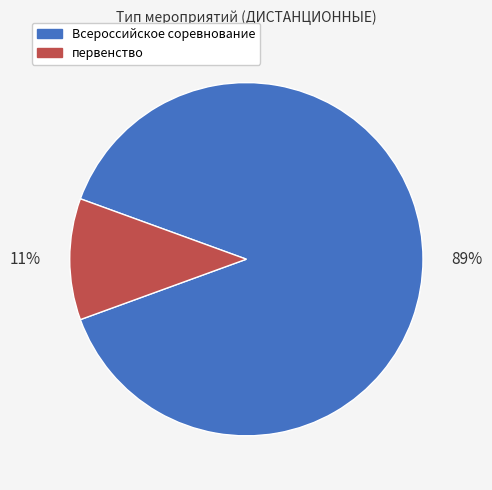

Is the sum of Всероссийское соревнование and первенство greater than half?

Yes